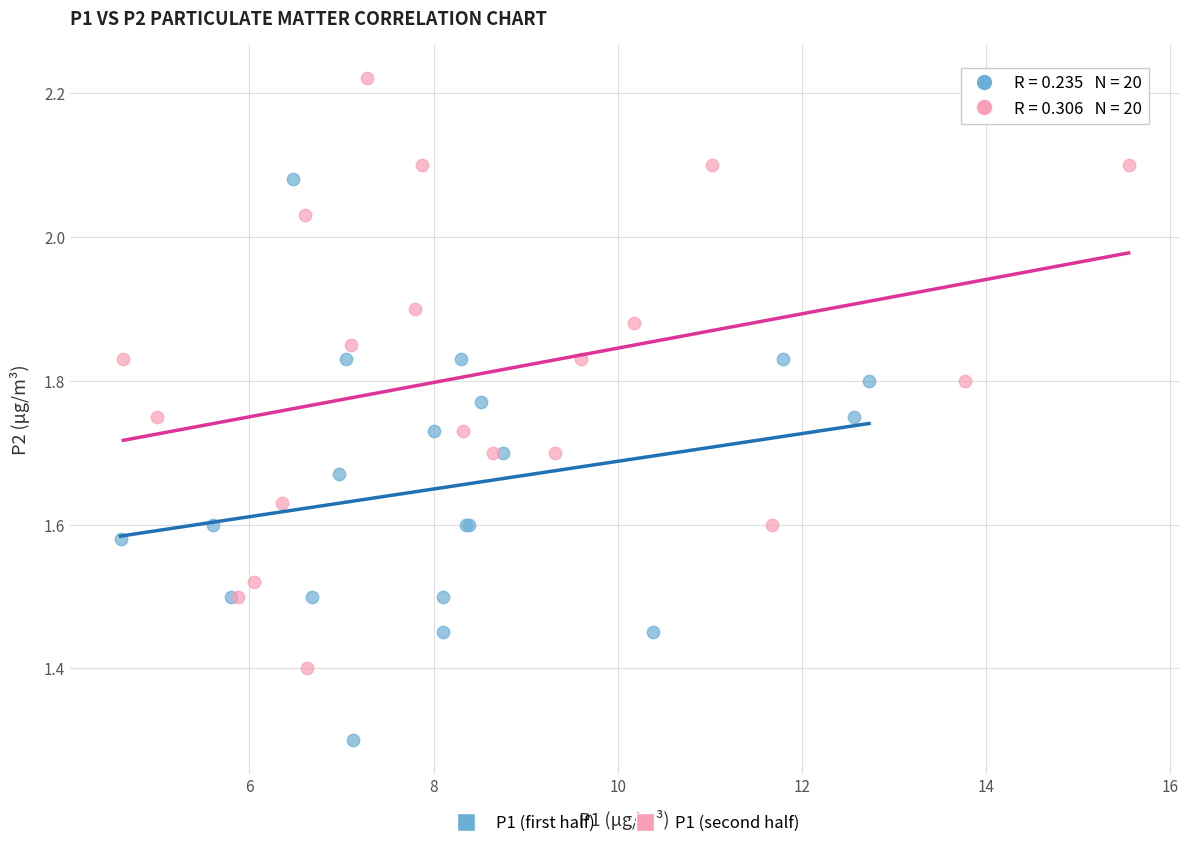

Which series reaches the maximum Y coordinate?

P1 (second half)